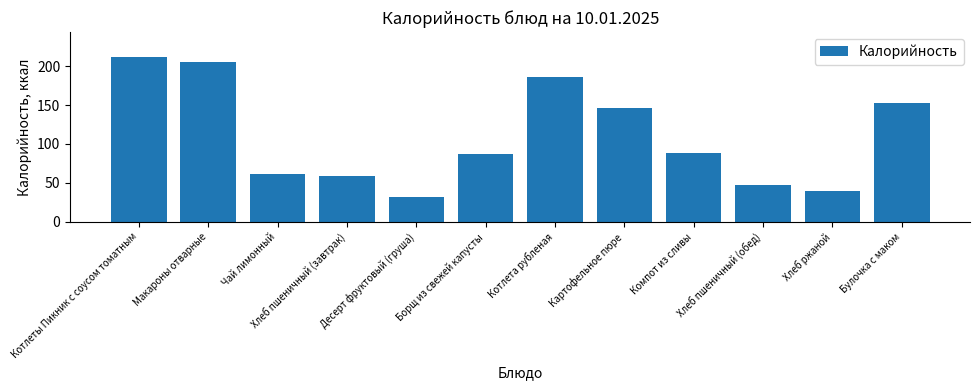

What value does the data have at Хлеб ржаной?

39.6